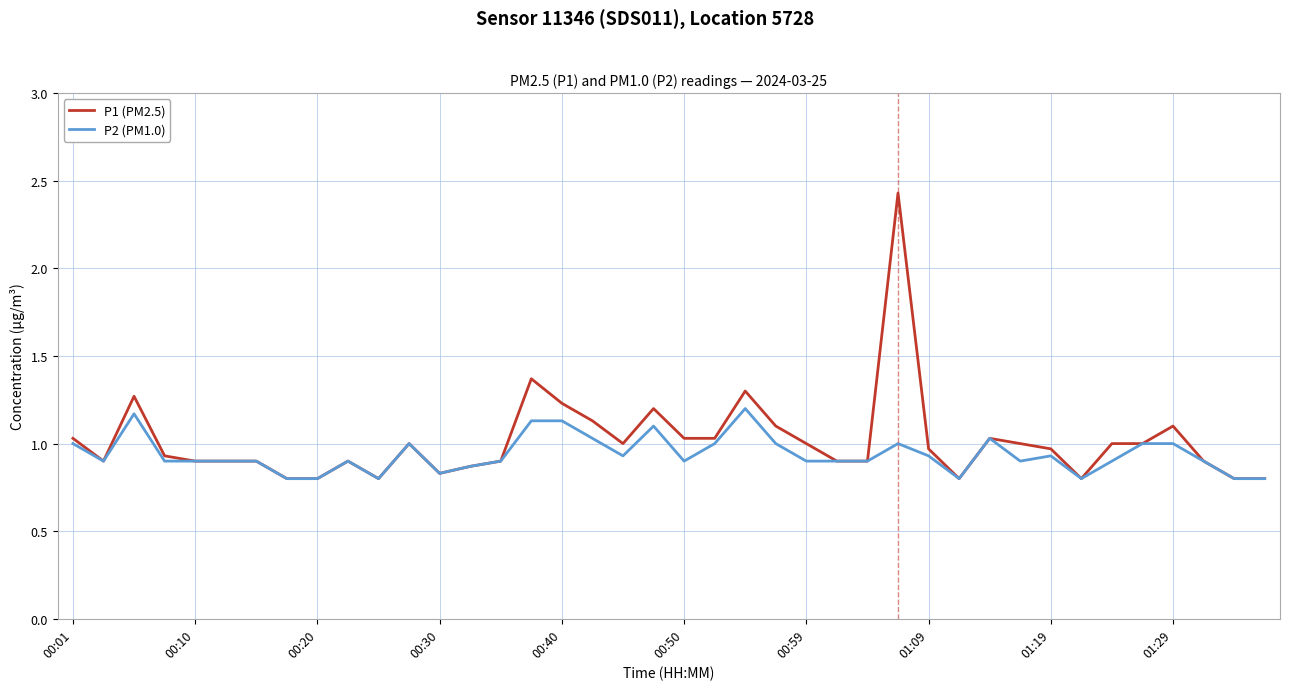

List the series in order of their peak value, highest first.

P1 (PM2.5), P2 (PM1.0)